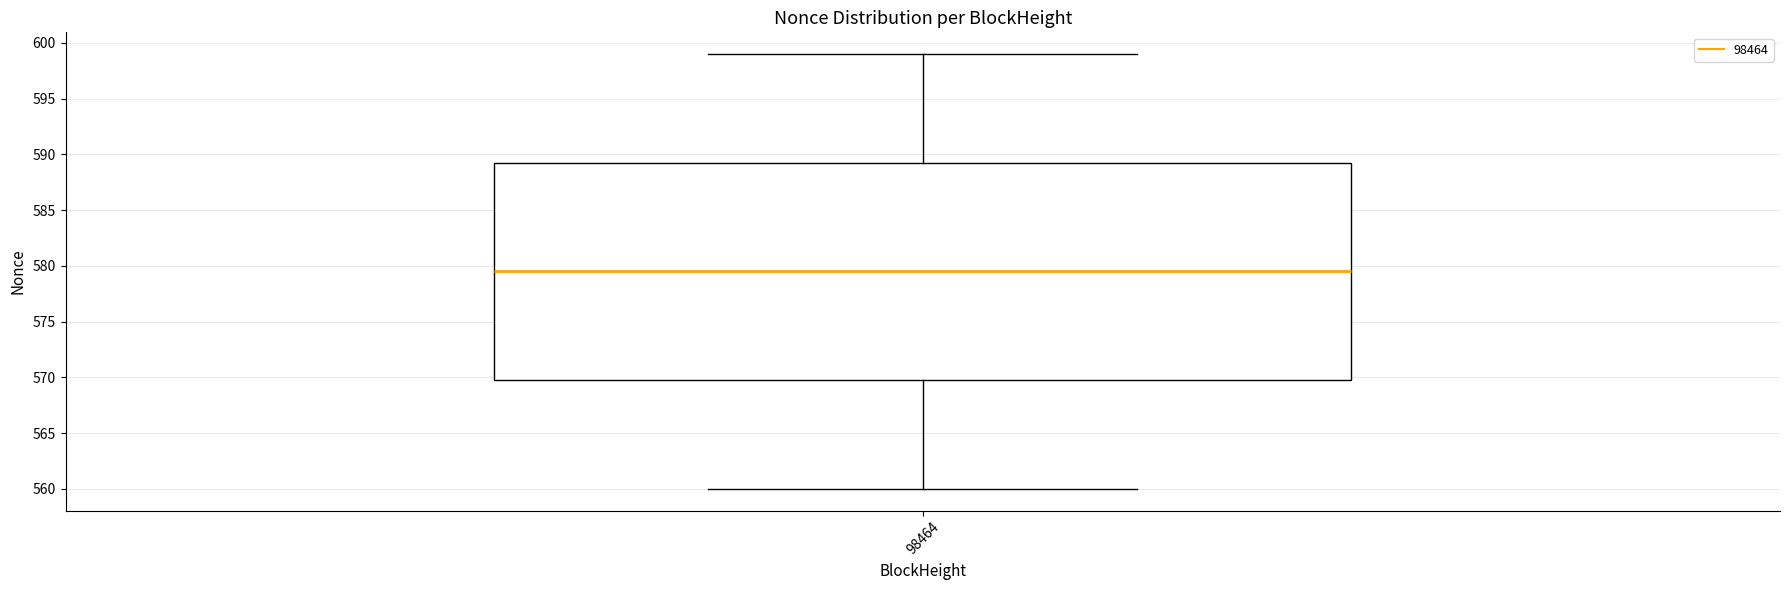

Where is the lower edge of the box at x = 98464 on the y-axis? The values are not printed on the chart, so give them approximately, as read against the axis.

570.0